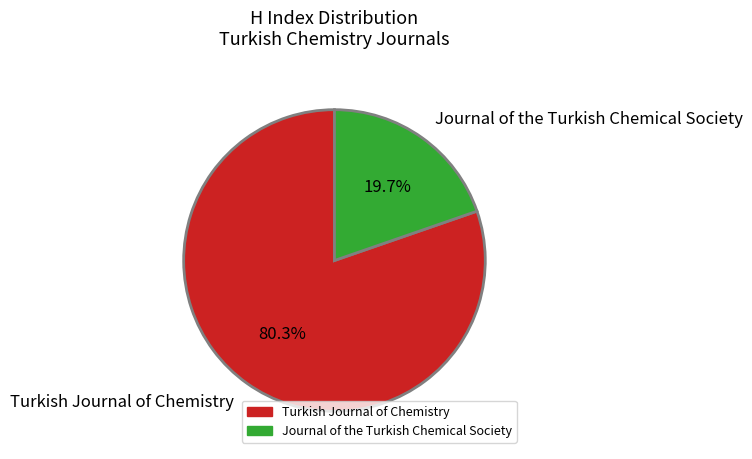

How many segments does this pie chart have?

2